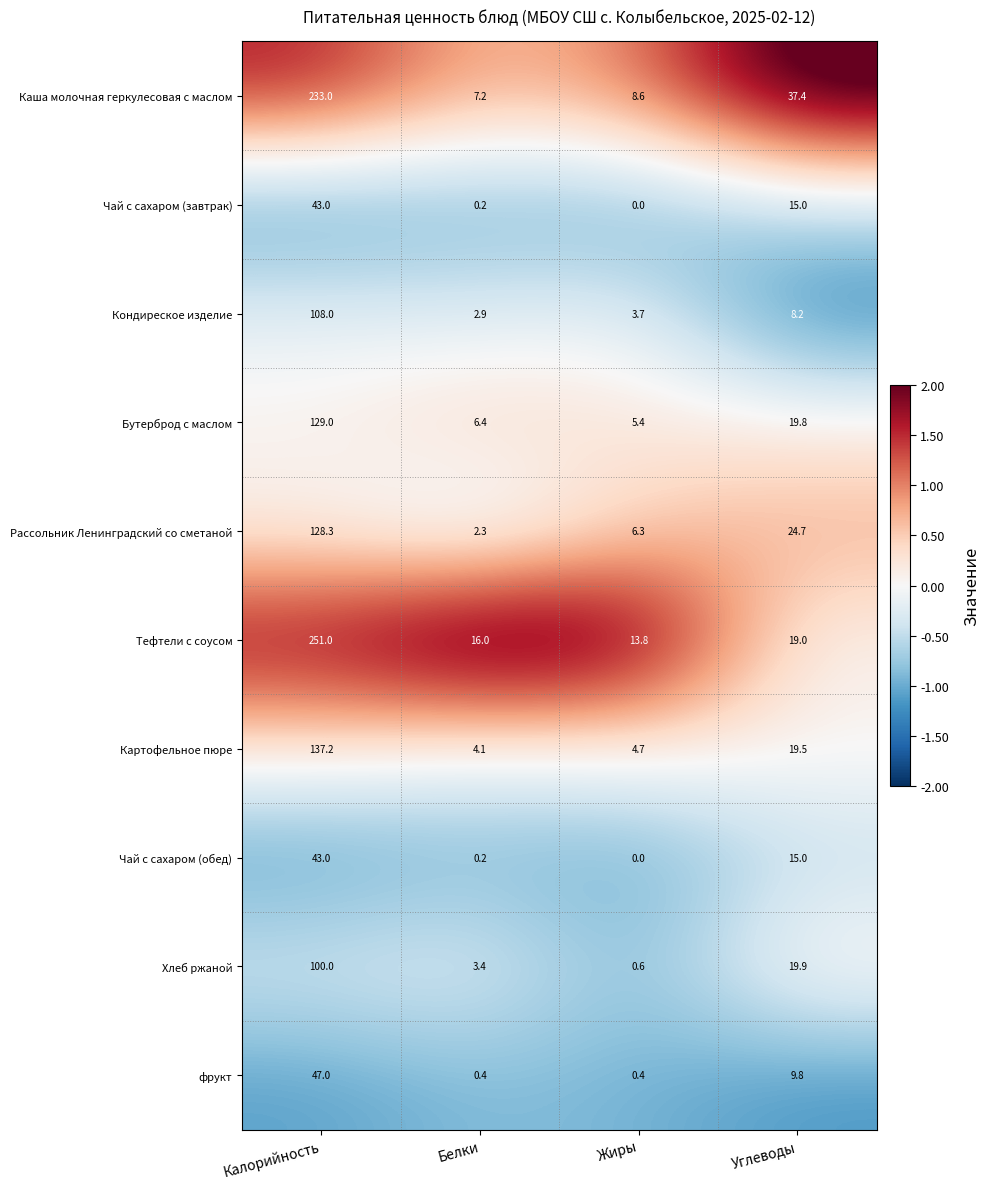

What is the sum of all Каша молочная геркулесовая с маслом values?

286.2